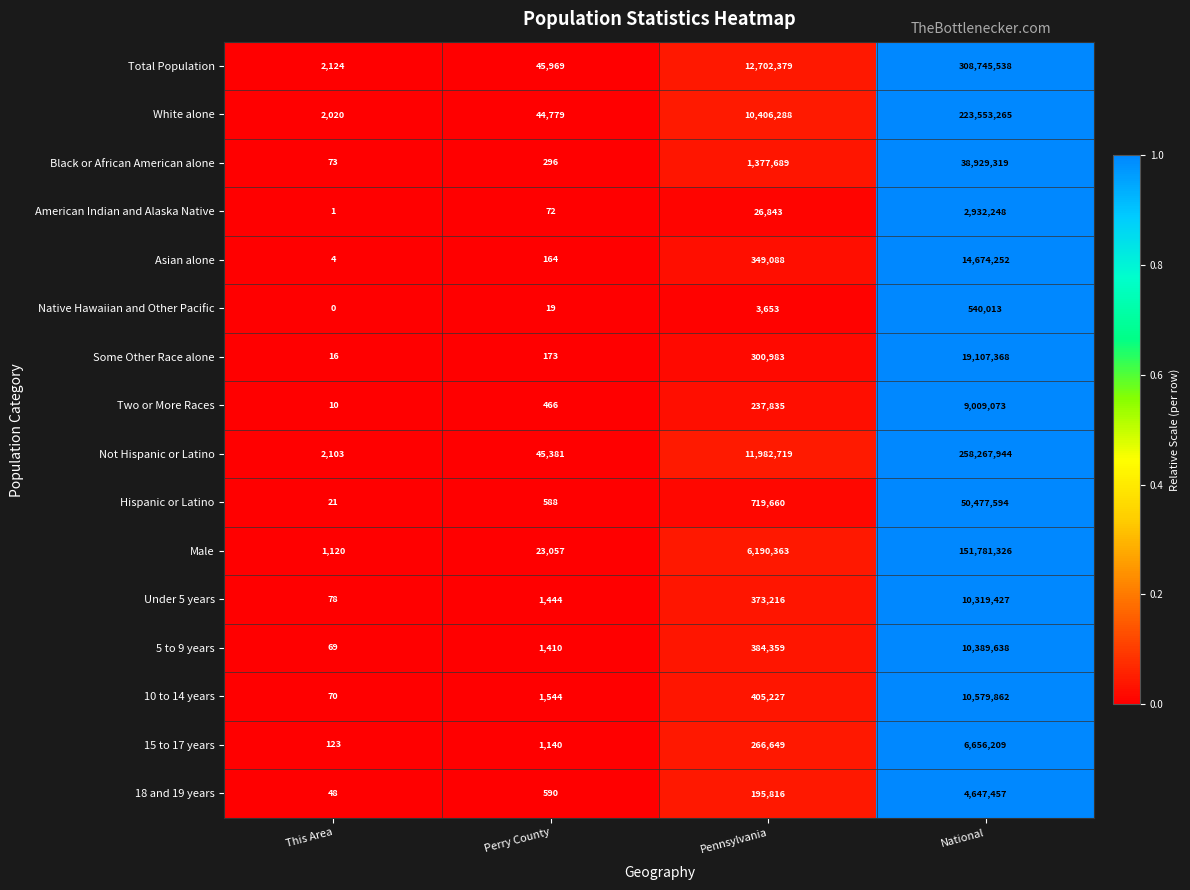

What is the approximate value of 5 to 9 years at Pennsylvania?

384359